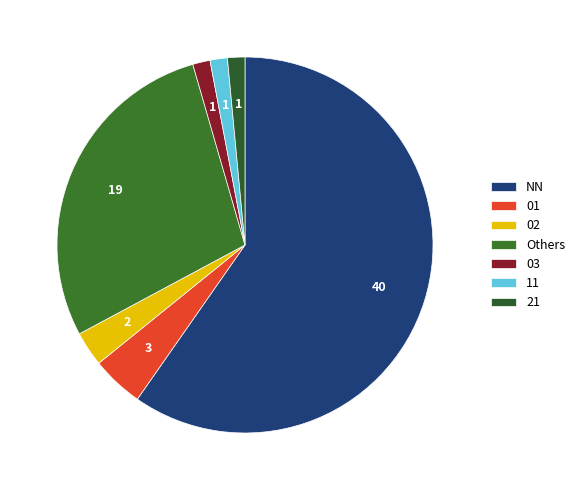

To the nearest percent, what is the average slice percentage?

14%